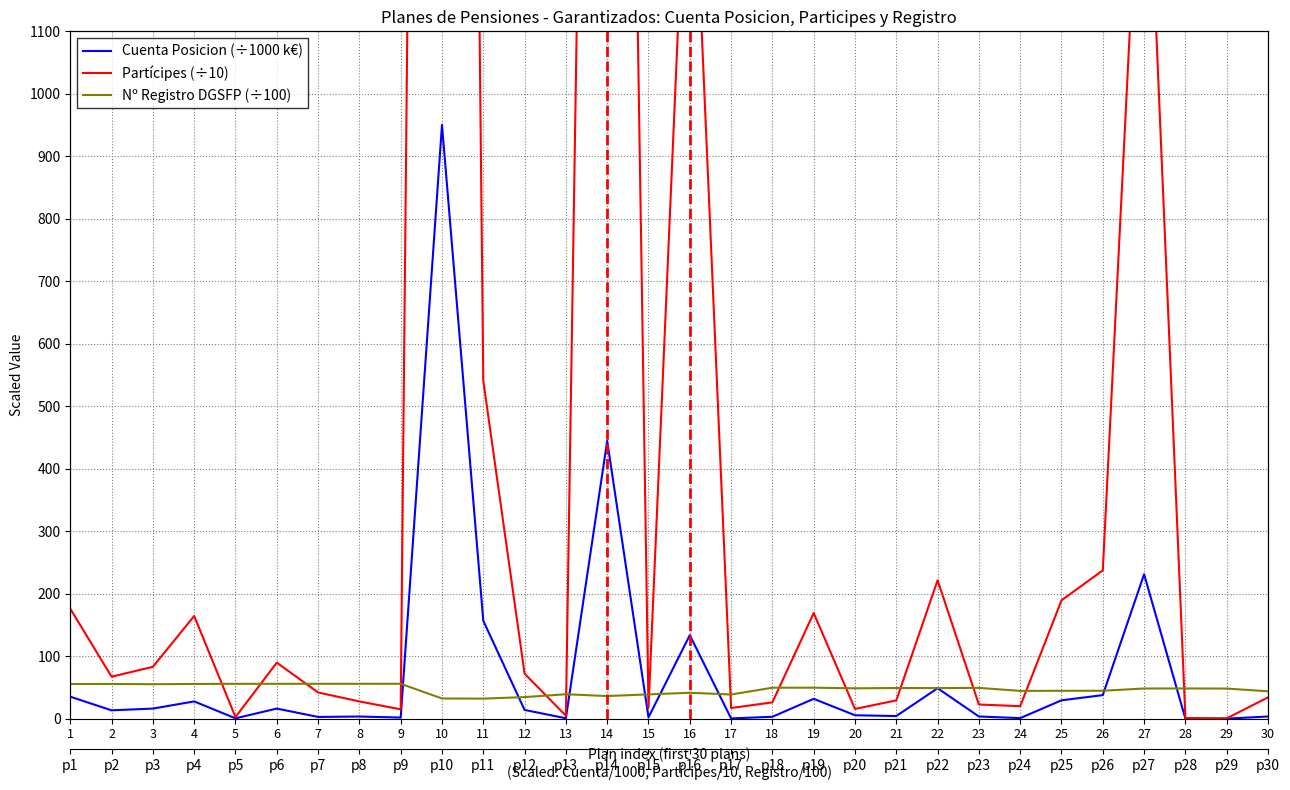

Which series changed the most between 25 and 27?

Partícipes (÷10)